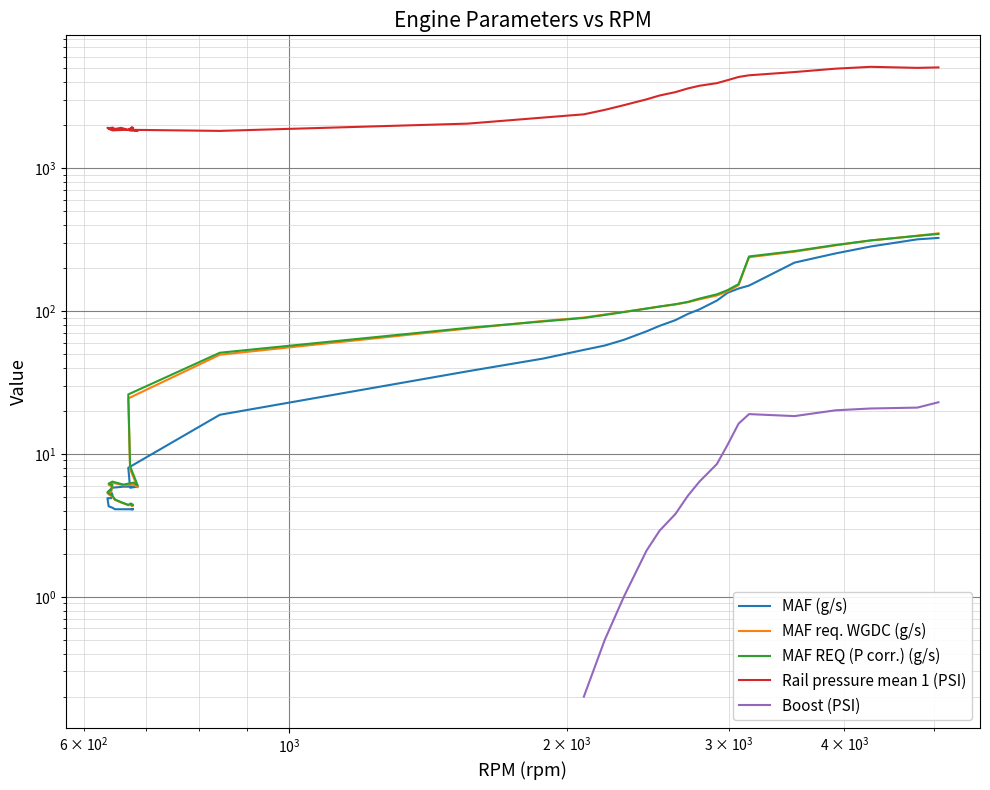

What is the value of the Rail pressure mean 1 (PSI) point at the 19th from the left?

1835.6